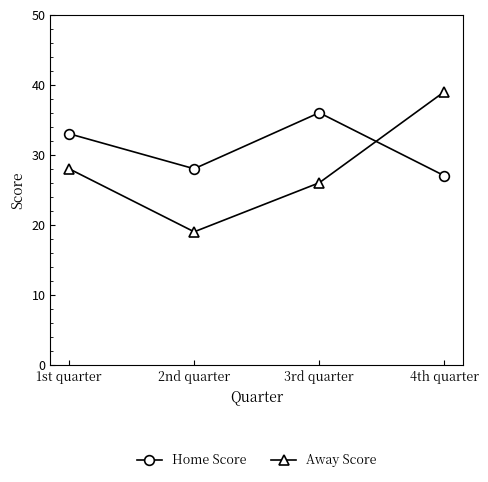

What is the difference between the second highest and second lowest values in the Home Score series?

5